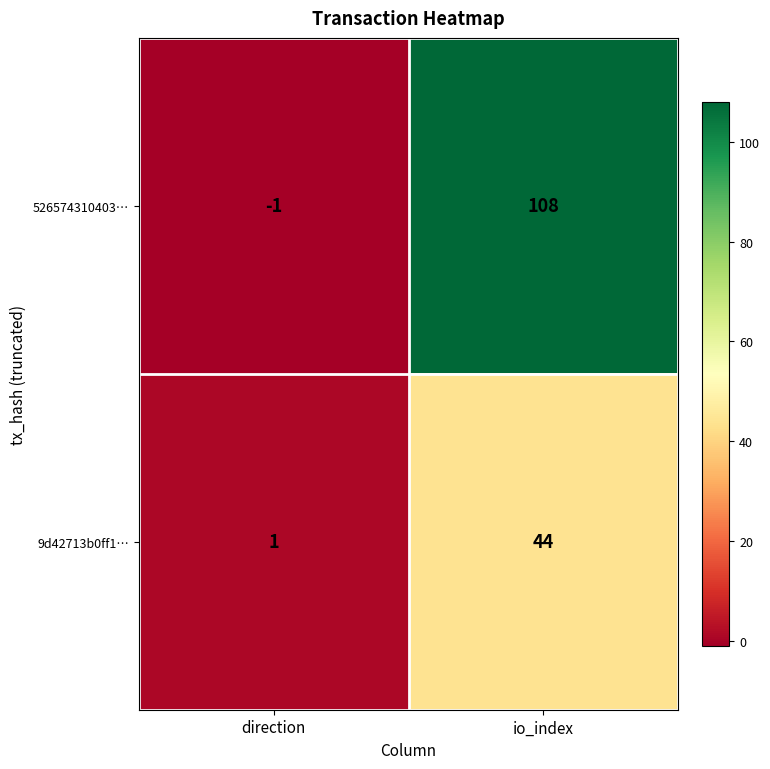

What is the sum of the 9d42713b0ff1… values at direction and io_index?

45